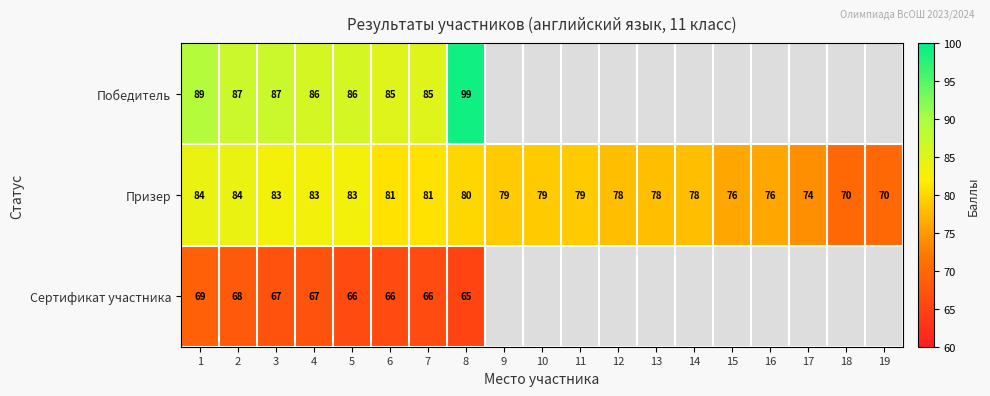

Rank the series at 8 from lowest to highest value.

Сертификат участника, Призер, Победитель